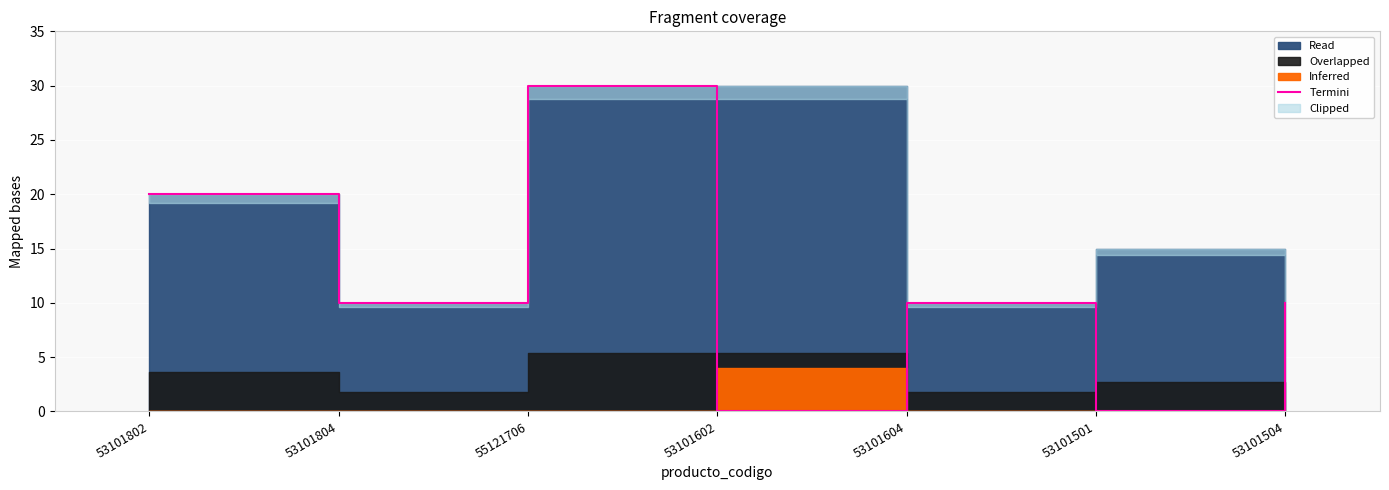

Reading right to left, transcribe all the data shown in this chart.

53101504=10	53101501=0	53101604=10	53101602=0	55121706=30	53101804=10	53101802=20